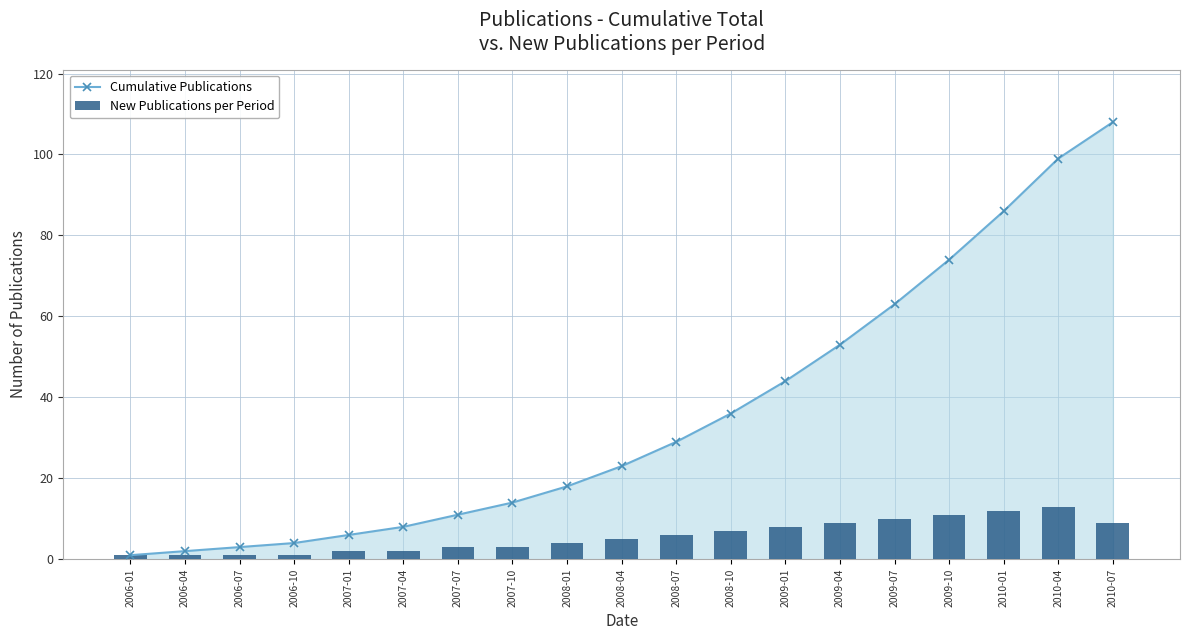

How many groups of bars are there?

19